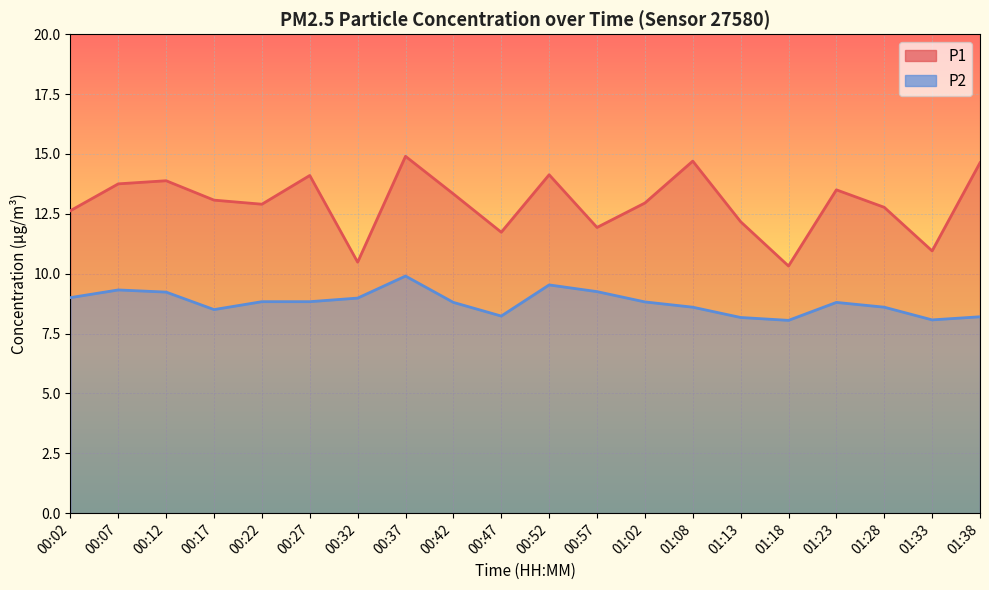

Where is P1 nearest to the value 12?

00:57